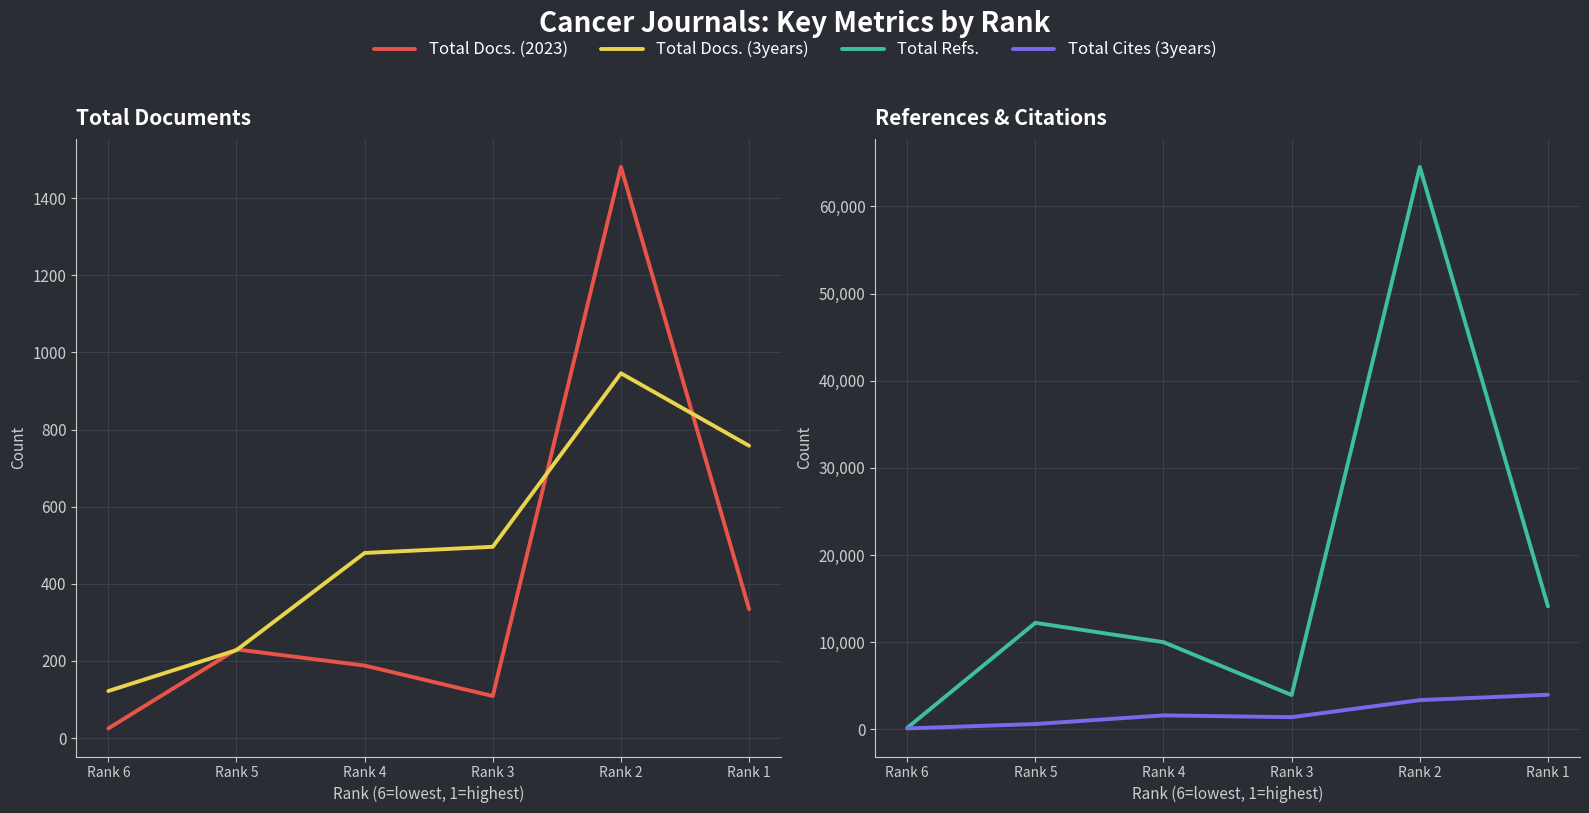

Does the chart display data point markers on the line(s)?

No